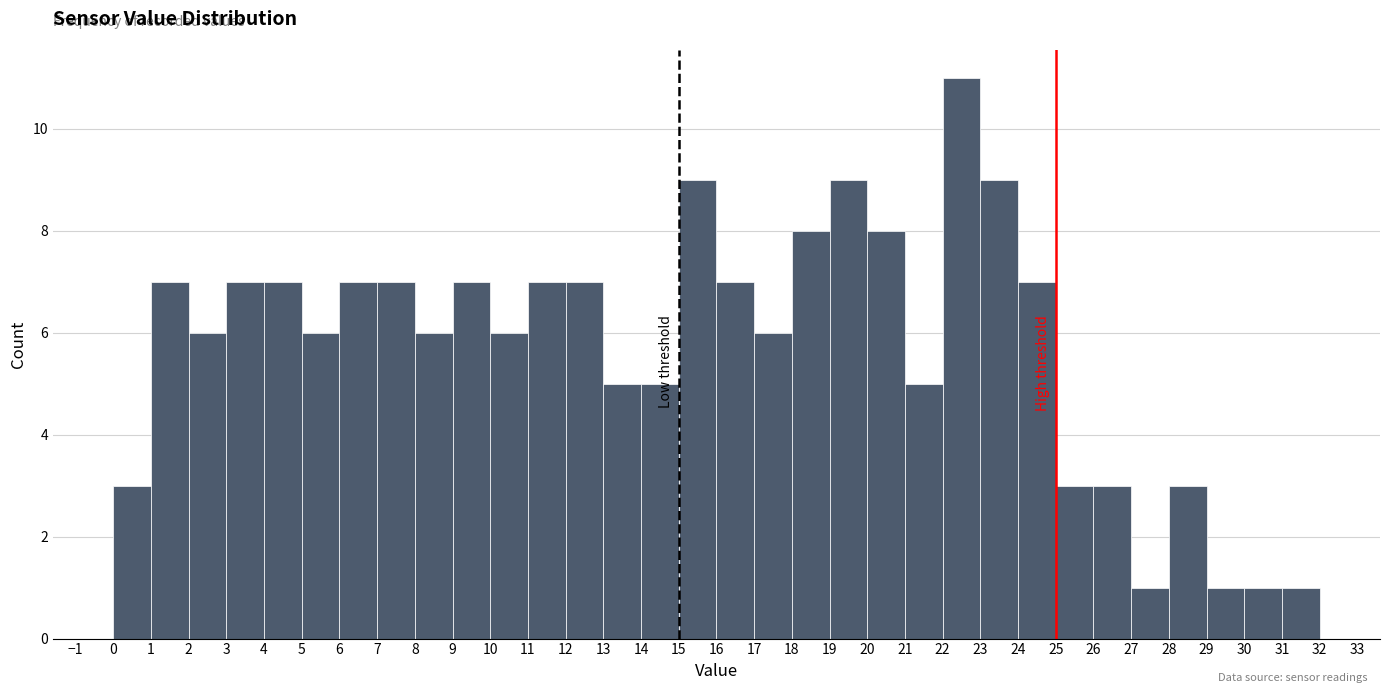

Reading left to right, transcribe this chart: for each bar, give the range it covers on the x-axis and its height. The values are not printed on the chart, so give them approximately, as read against the axis.

0 to 1: 3
1 to 2: 7
2 to 3: 6
3 to 4: 7
4 to 5: 7
5 to 6: 6
6 to 7: 7
7 to 8: 7
8 to 9: 6
9 to 10: 7
10 to 11: 6
11 to 12: 7
12 to 13: 7
13 to 14: 5
14 to 15: 5
15 to 16: 9
16 to 17: 7
17 to 18: 6
18 to 19: 8
19 to 20: 9
20 to 21: 8
21 to 22: 5
22 to 23: 11
23 to 24: 9
24 to 25: 7
25 to 26: 3
26 to 27: 3
27 to 28: 1
28 to 29: 3
29 to 30: 1
30 to 31: 1
31 to 32: 1